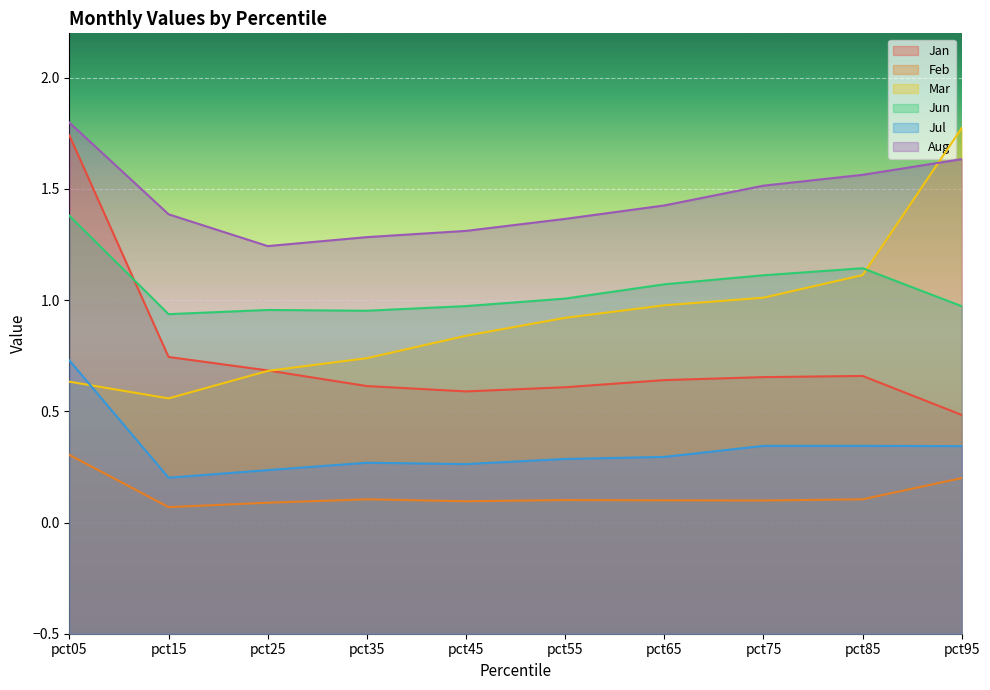

True or false: Jul and Feb cross at least once.

False